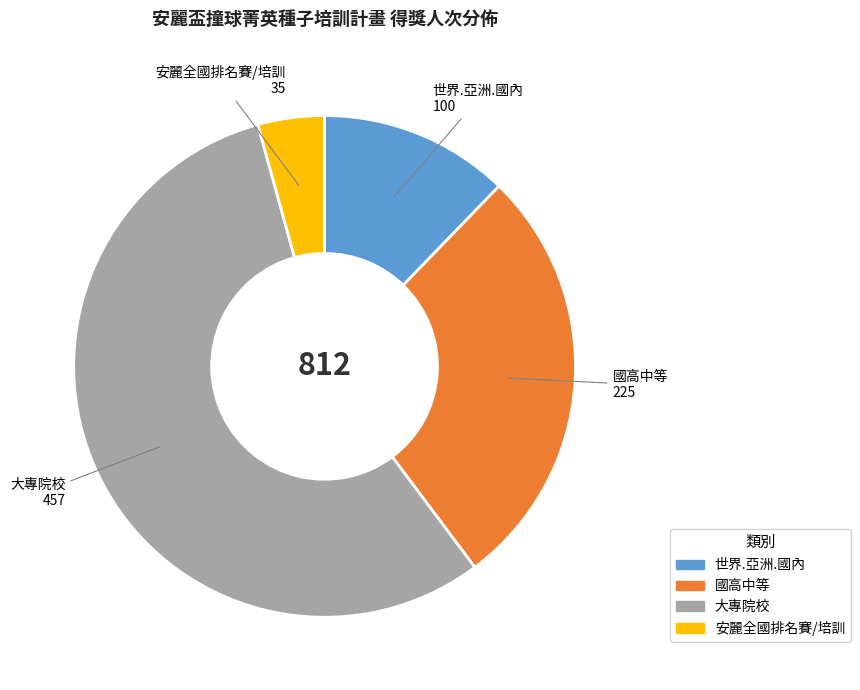

Which slice is the smallest?

安麗全國排名賽/培訓